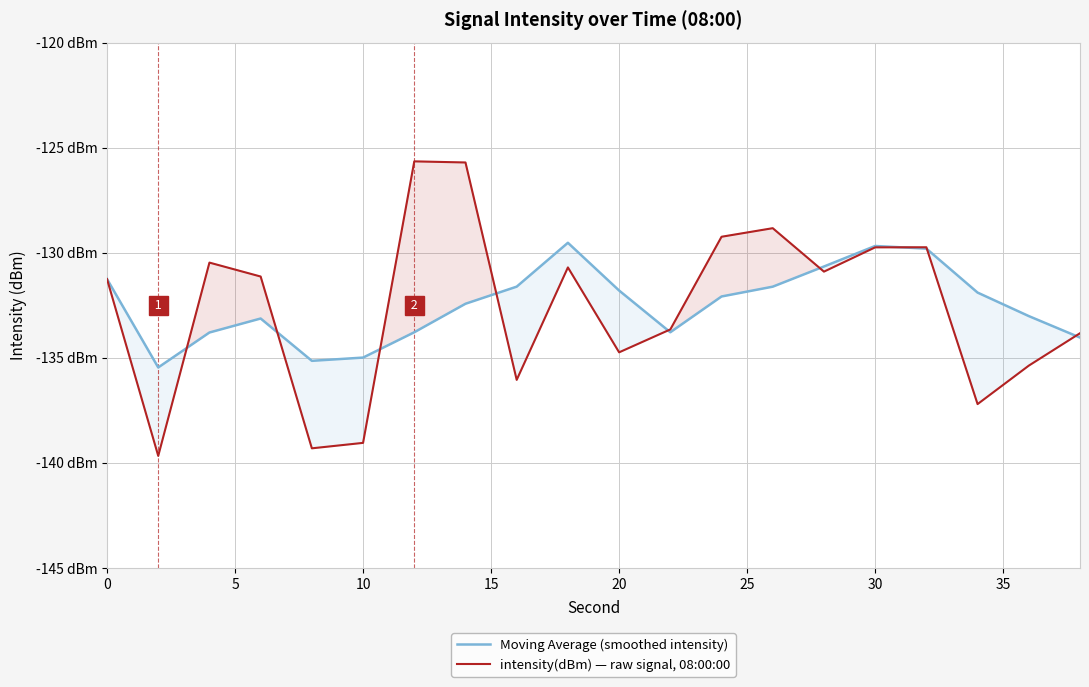

What is the value of the intensity(dBm) — raw signal, 08:00:00 point at the 1st from the left?

-131.3